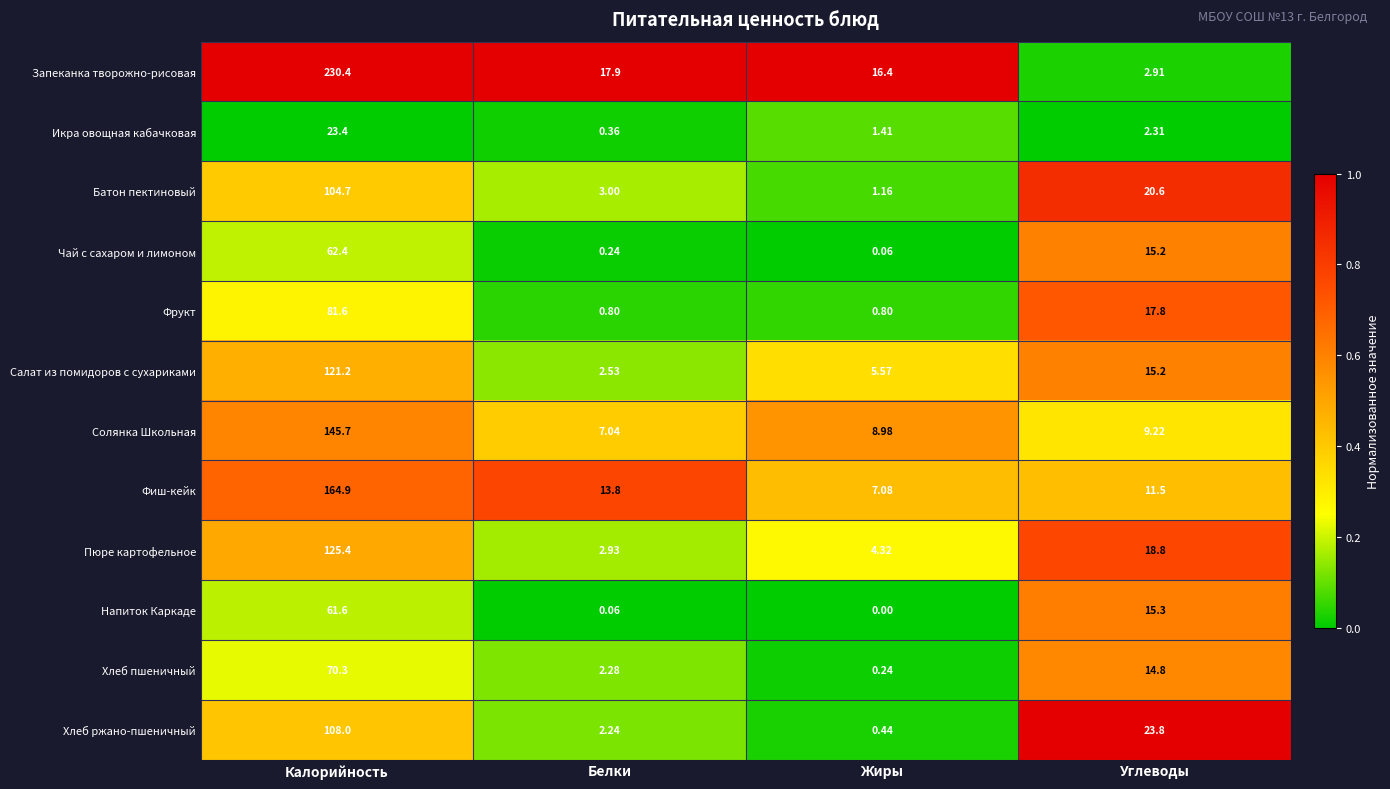

What is the spread (max minus min) of values at Жиры?

16.4